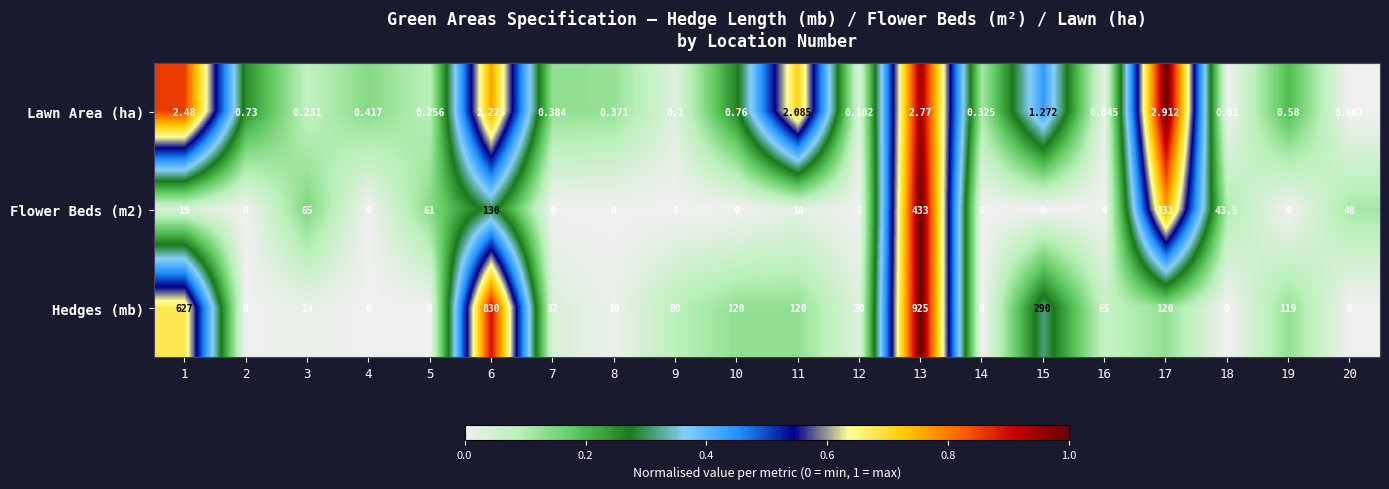

At 15, list the series in order from largest to smallest.

Hedges (mb), Lawn Area (ha), Flower Beds (m2)